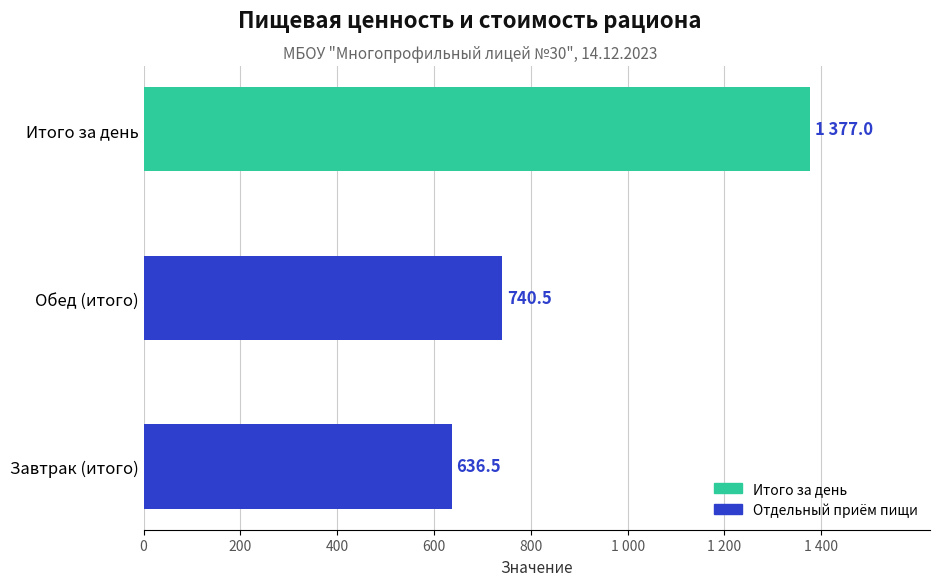

What is the minimum value shown in the chart?

636.5